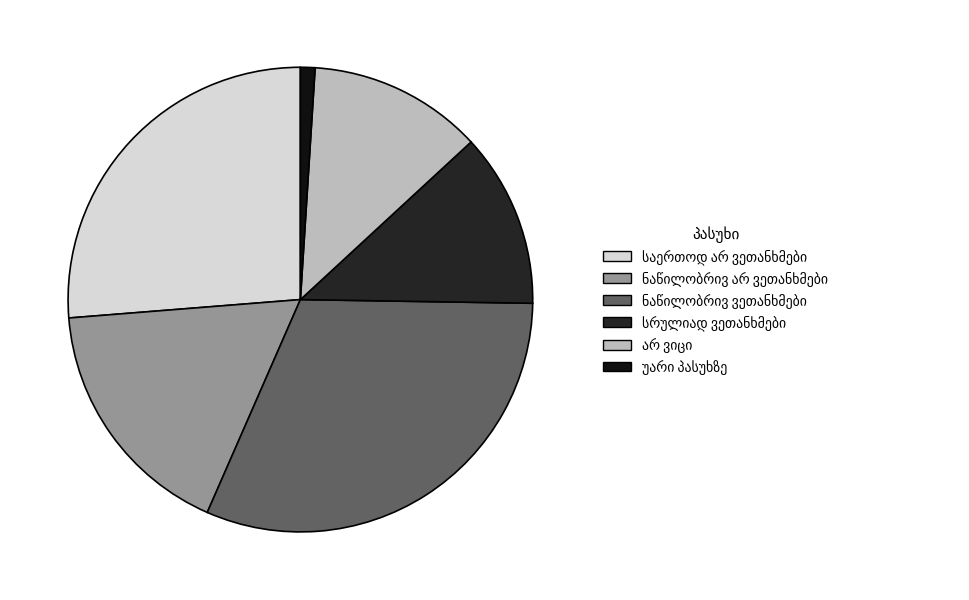

Which category has the smallest portion of the pie?

უარი პასუხზე